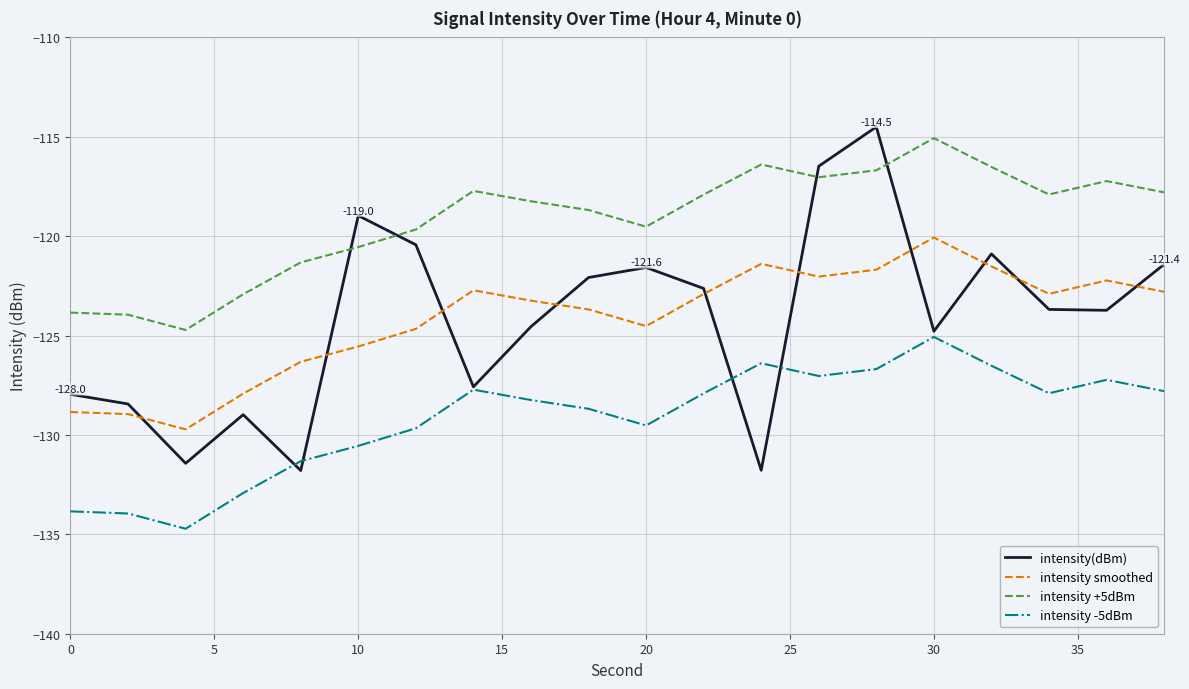

What is the greatest value displayed?

-114.5